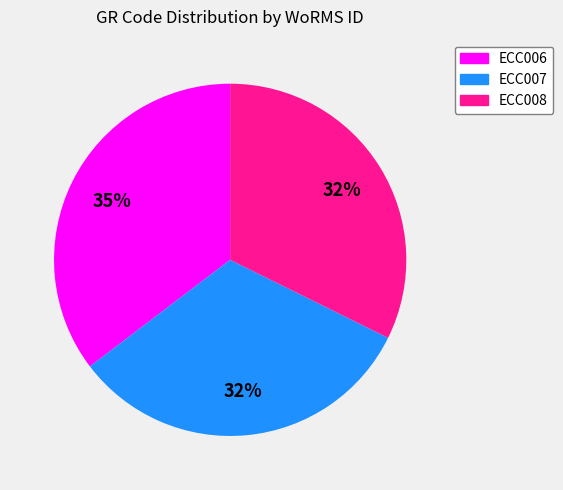

True or false: ECC007 accounts for 45% of the total.

False